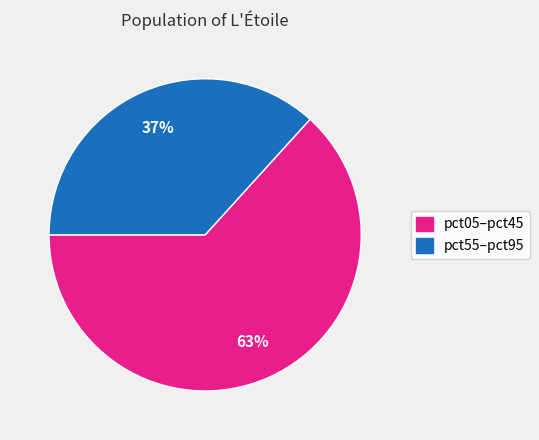

Does any single category account for the majority?

Yes